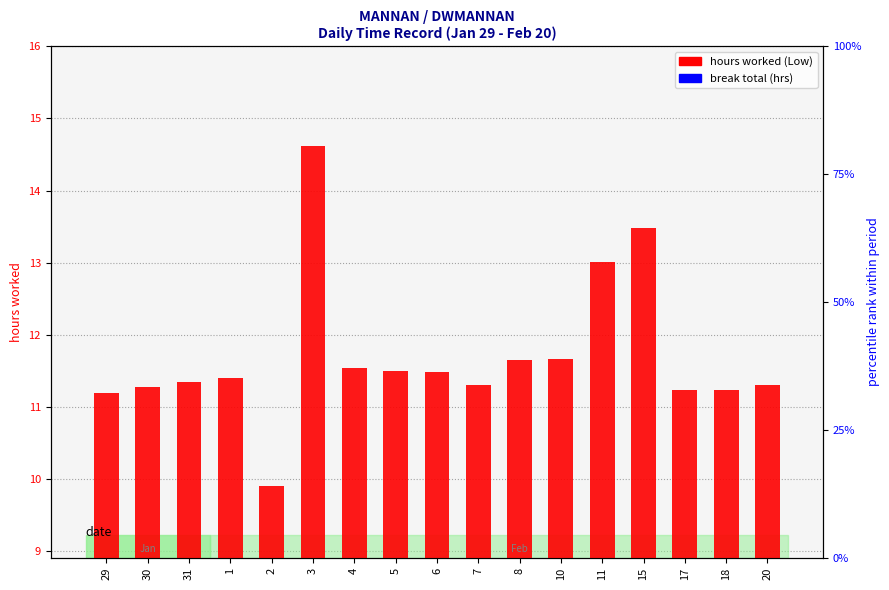

List the series in order of their overall mean, lowest first.

break total, hours worked